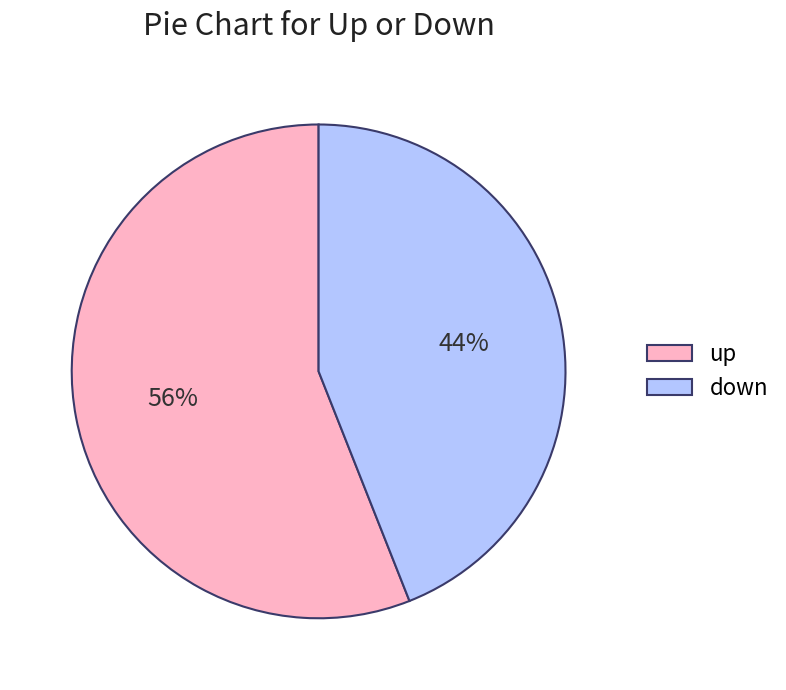

To the nearest percent, what is the difference between the up and down slice percentages?

12%